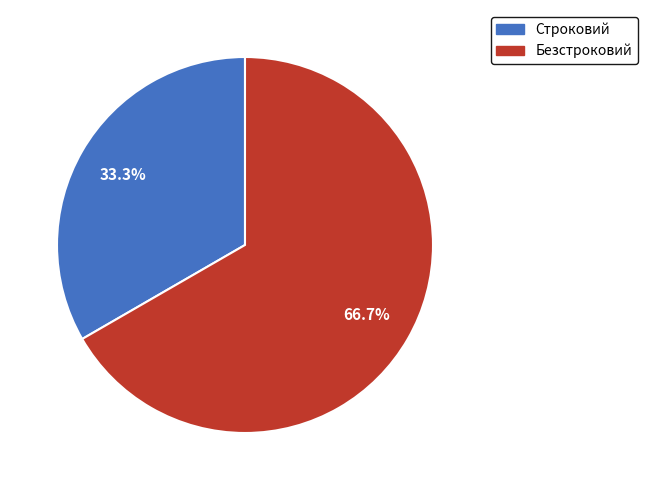

What percentage is NOT represented by Строковий?

66.7%